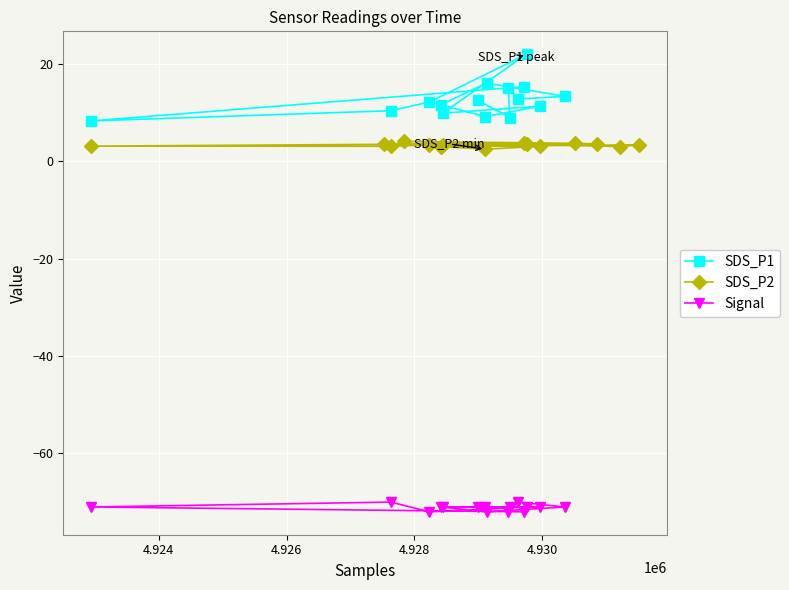

What is the lowest value of the SDS_P2 series?

2.5